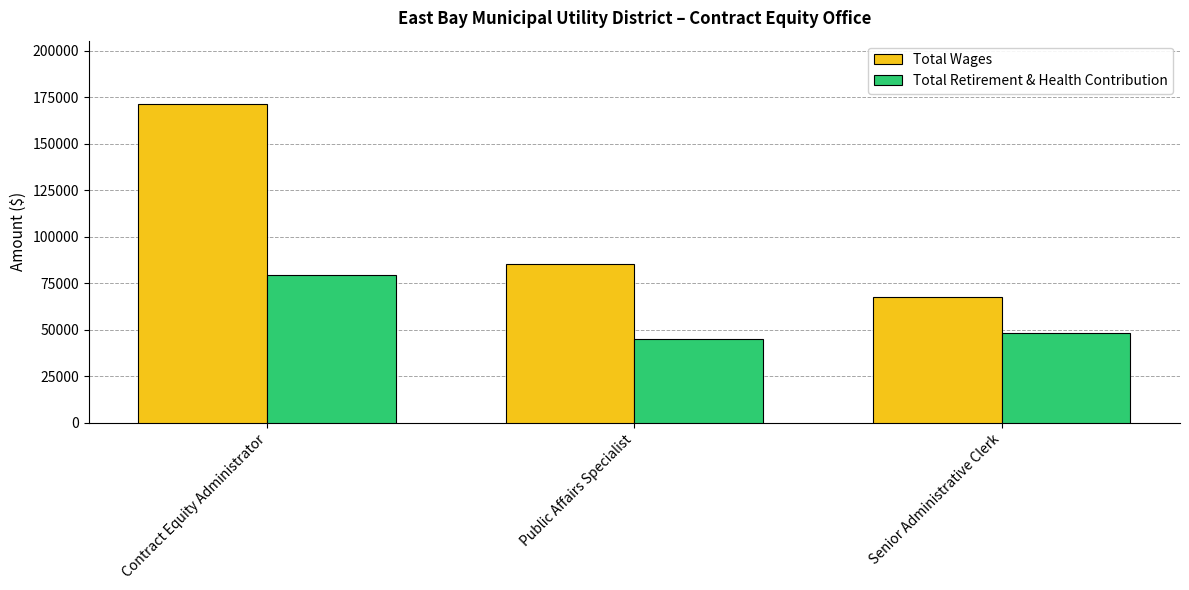

The Total Wages series shows 85542 at Public Affairs Specialist. True or false?

True